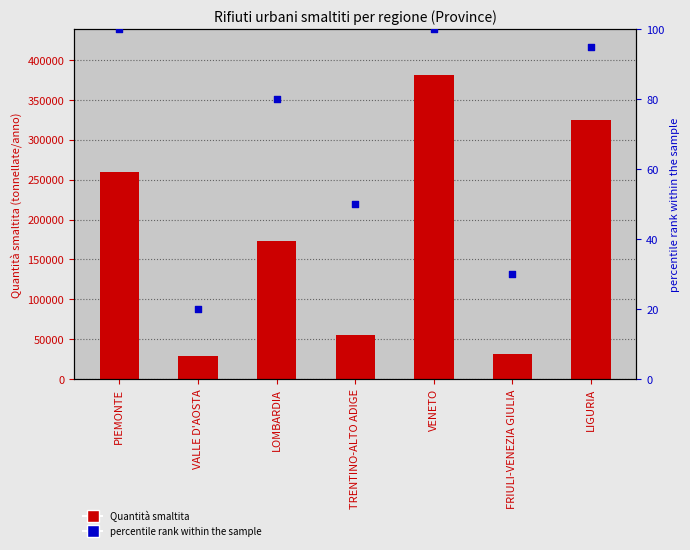

Which series has the largest Y range (max minus min)?

Quantità smaltita (tonnellate/anno)